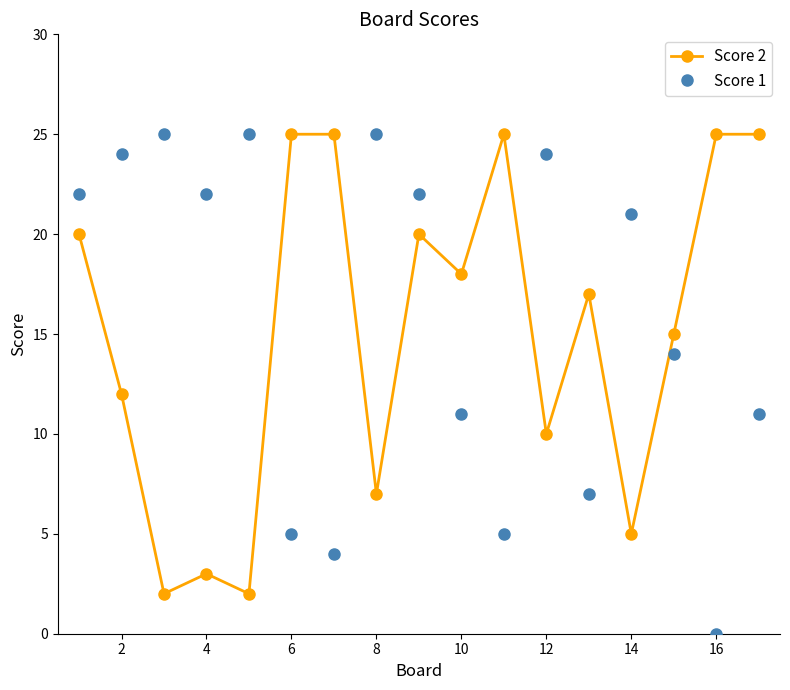

How many distinct data groups are displayed?

2